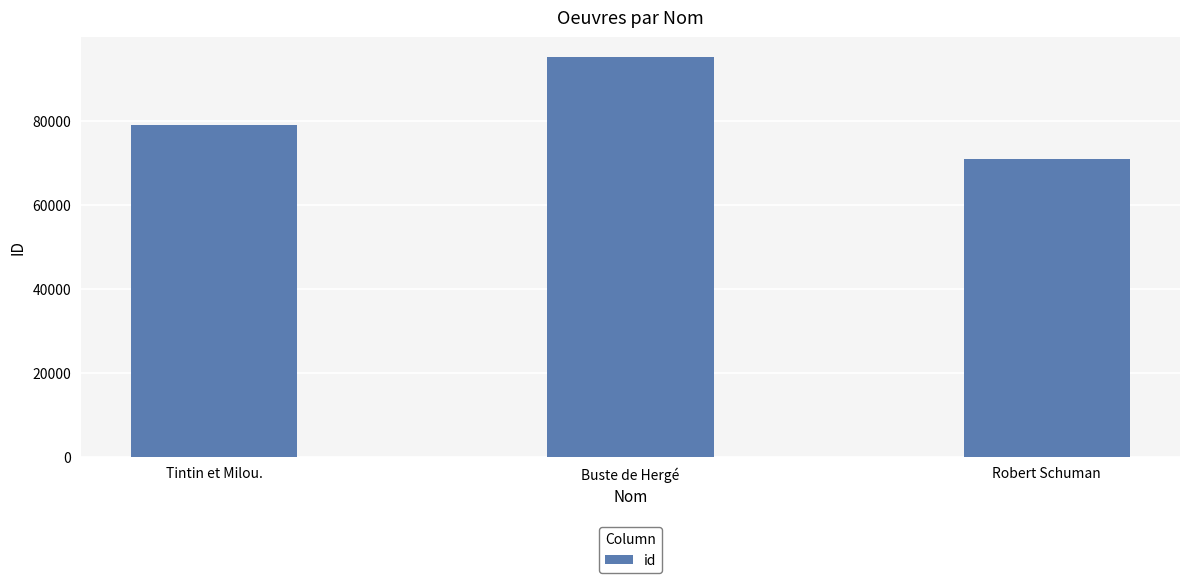

What is the change in value from Buste de Hergé to Robert Schuman?

-24303